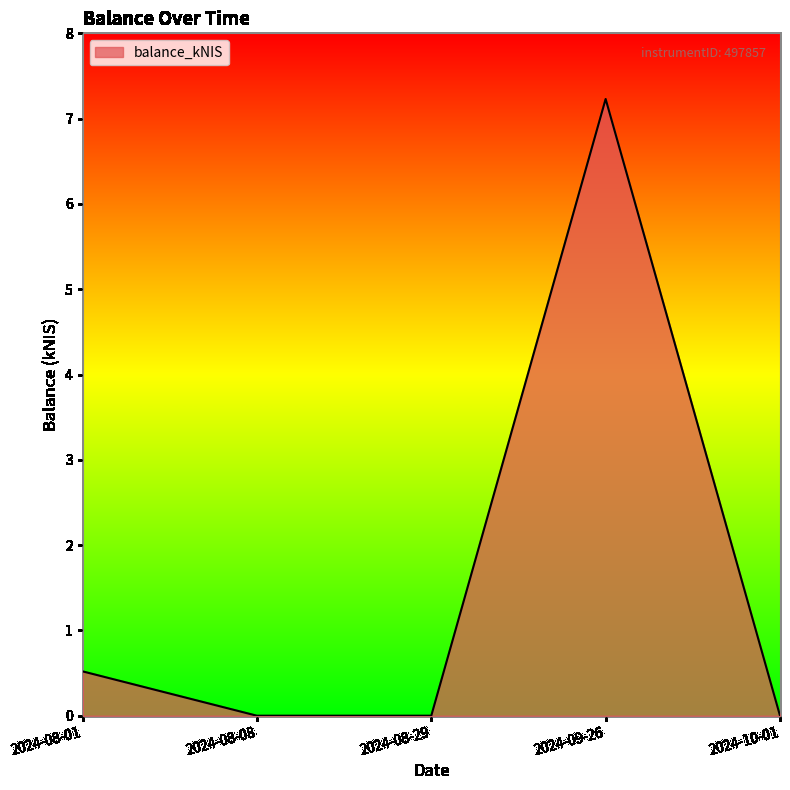

What position from the left is 2024-08-08?

2